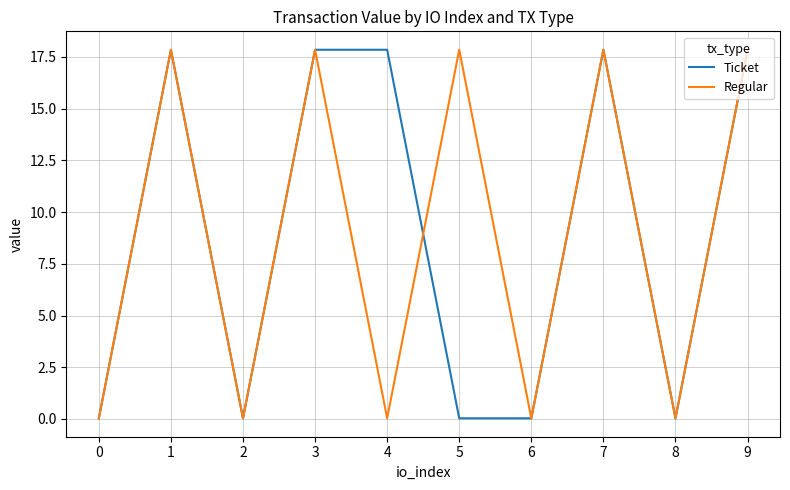

Is the value of Ticket at 4 greater than the value of Regular at 4?

Yes